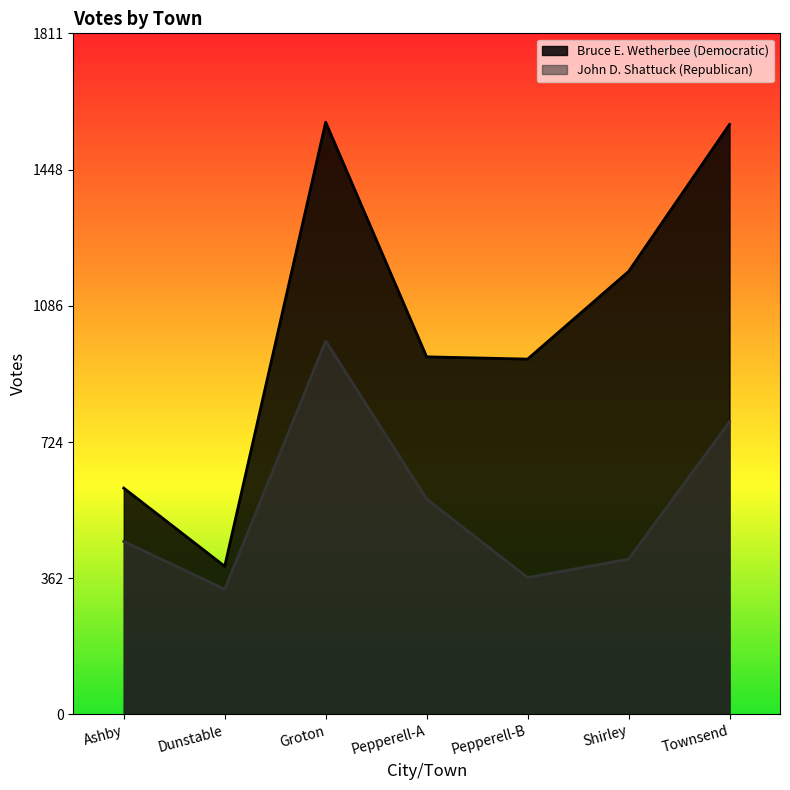

True or false: John D. Shattuck (Republican) and Bruce E. Wetherbee (Democratic) cross at least once.

False